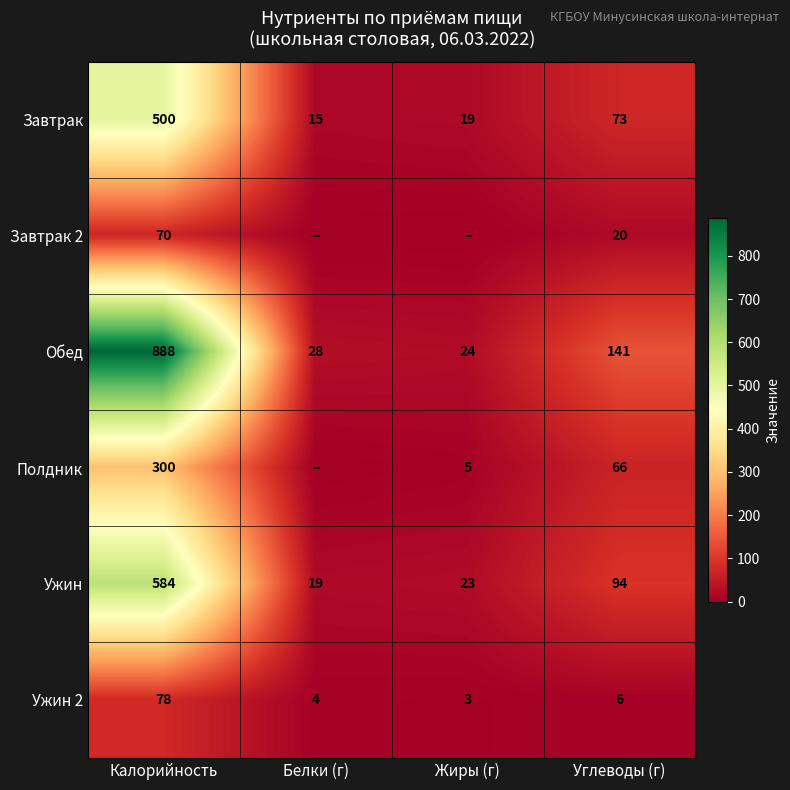

True or false: Полдник has a value of 8 at Жиры (г).

False